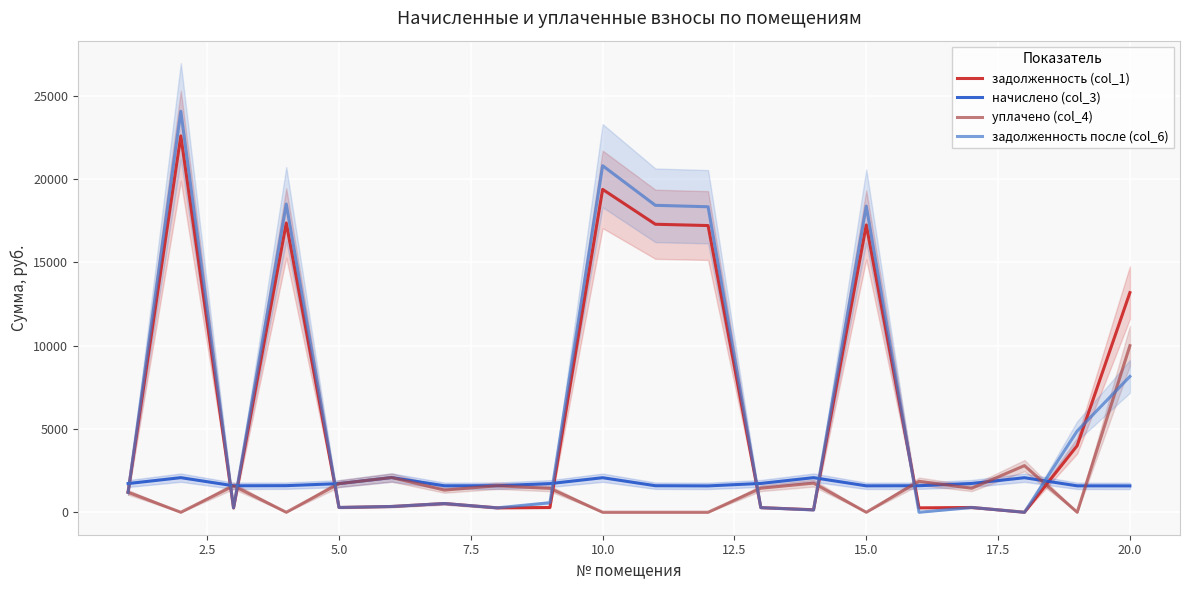

Which series ends up on top after the final intersection of начислено (col_3) and задолженность (col_1)?

задолженность (col_1)